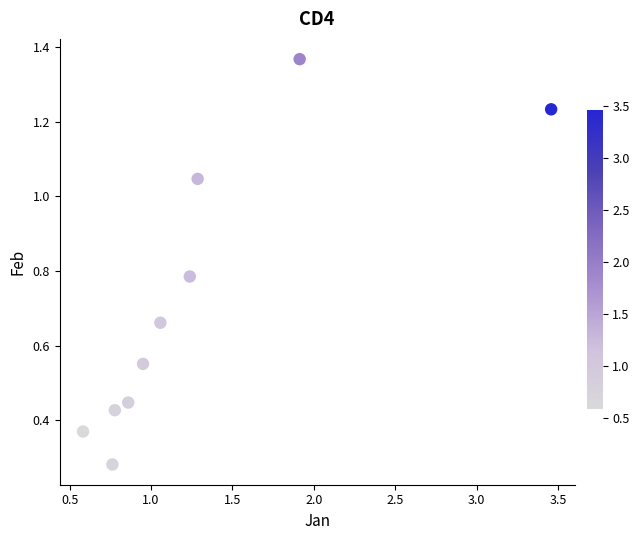

What is the average X value?

1.3